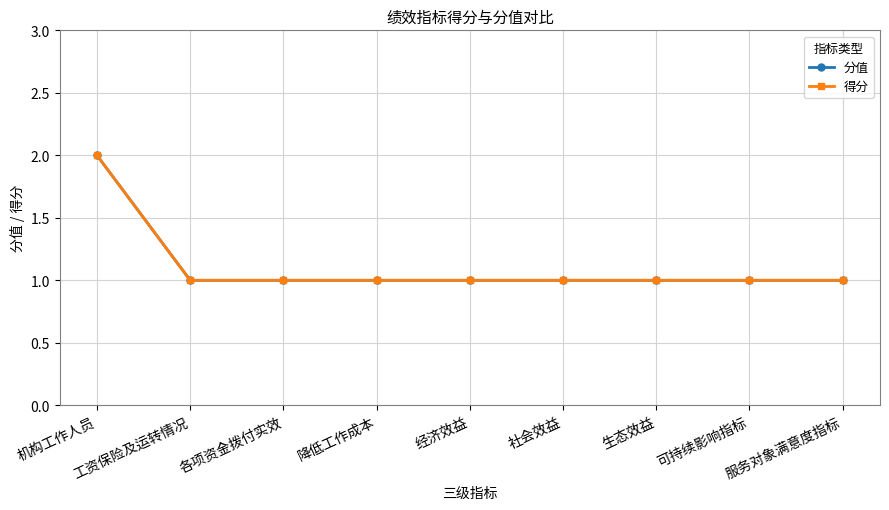

Where is 得分 nearest to the value 1?

工资保险及运转情况